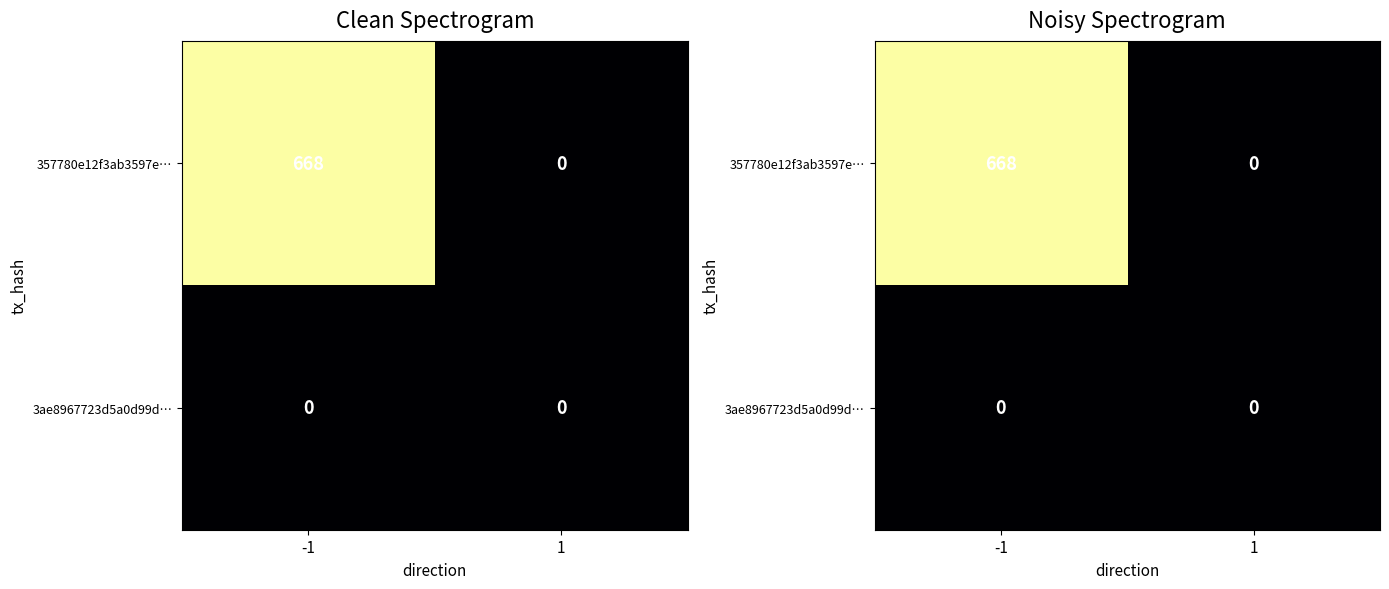

Which series has the largest range (max minus min)?

357780e12f3ab3597e…